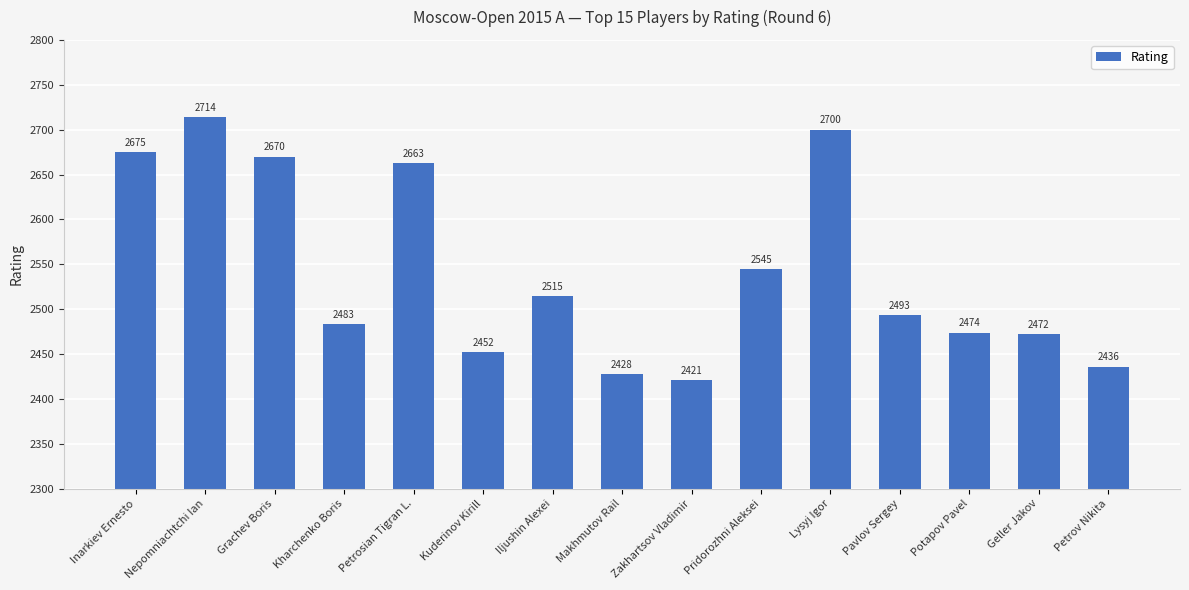

What is the sum of all values?

38141